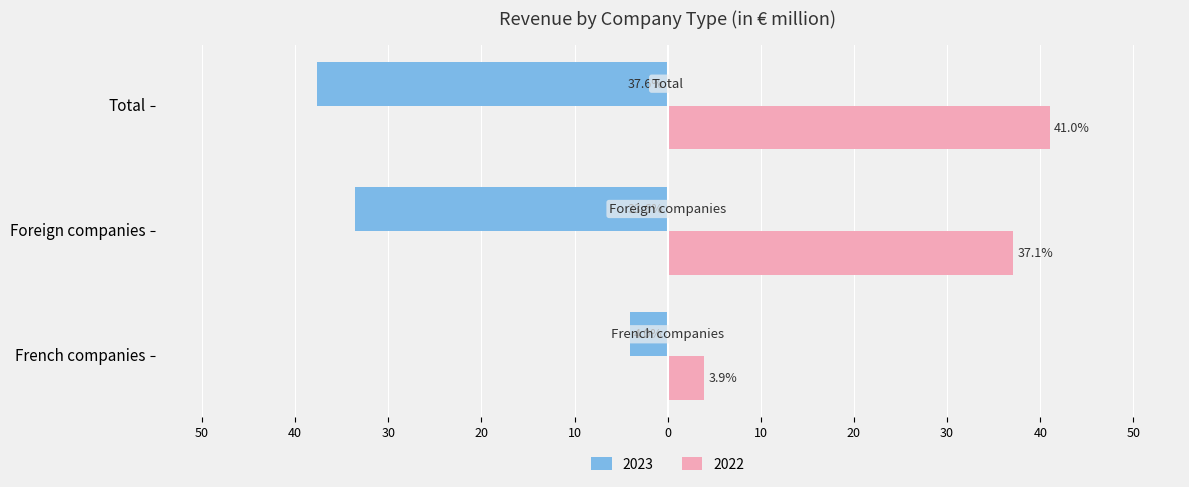

What is the value of the 2023 bar at the 2nd from the left?

-33.6